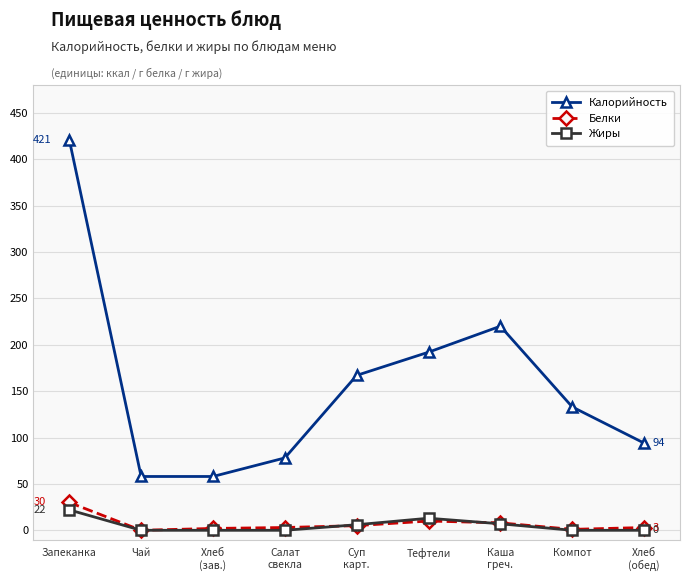

At which category is the sum across all series the highest?

Запеканка